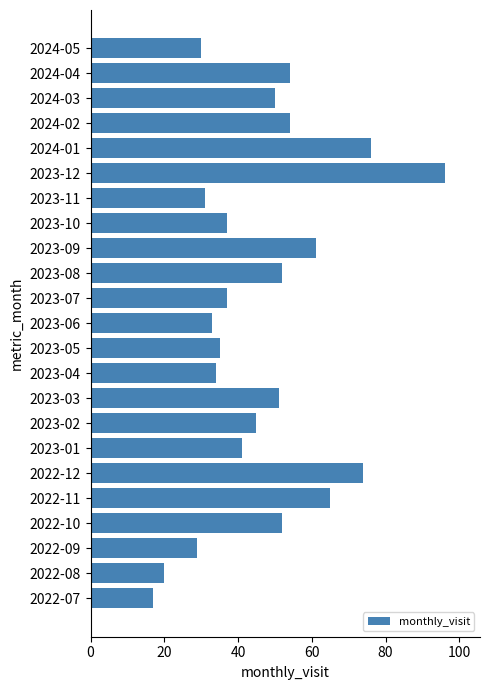

True or false: the data shows 41 at 2023-11.

False